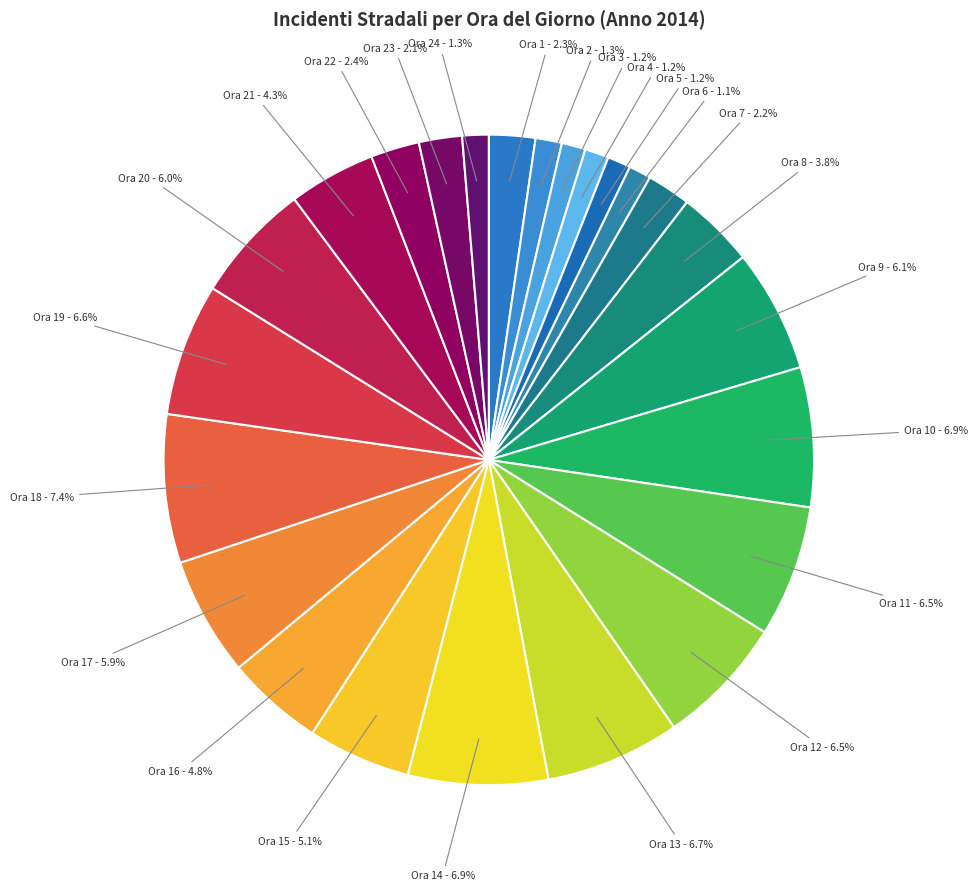

Which has a higher value, Ora 23 or Ora 10?

Ora 10